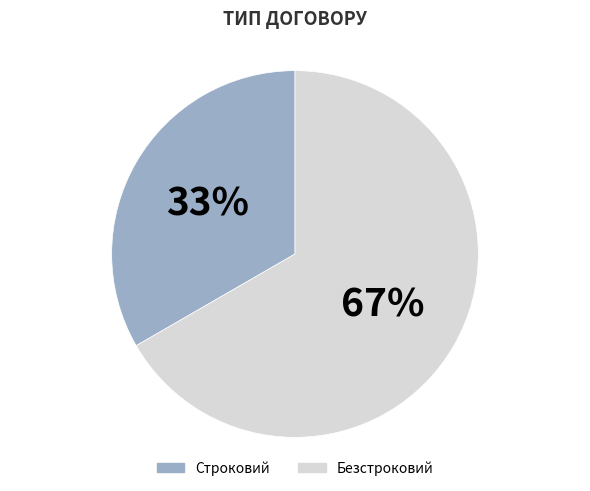

Which category has the biggest portion of the pie?

Безстроковий